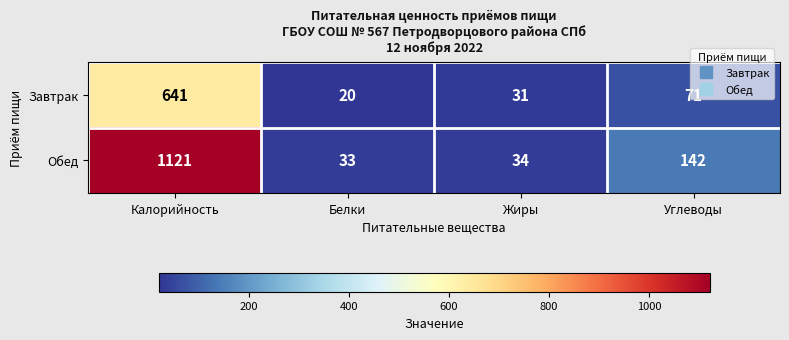

Is the value of Завтрак at Калорийность greater than the value of Обед at Жиры?

Yes